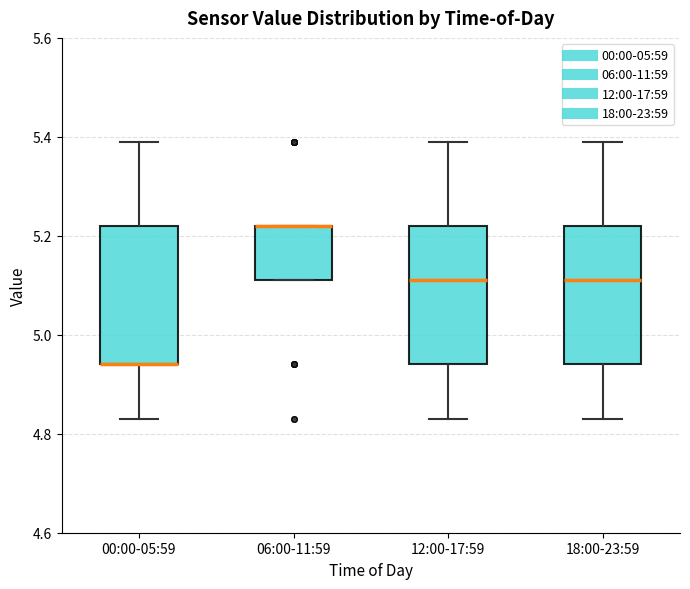

Where is the upper edge of the box for 06:00-11:59 on the y-axis? The values are not printed on the chart, so give them approximately, as read against the axis.

5.22